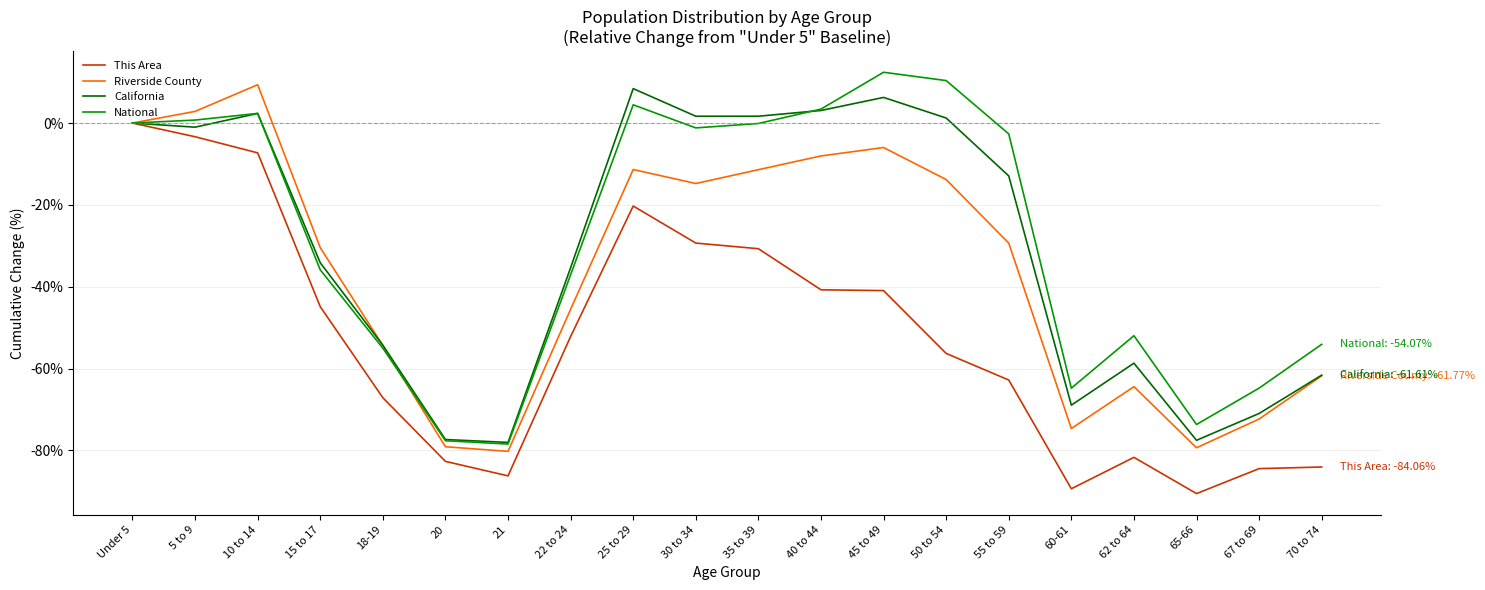

What is the spread (max minus min) of values at 15 to 17?

14.4